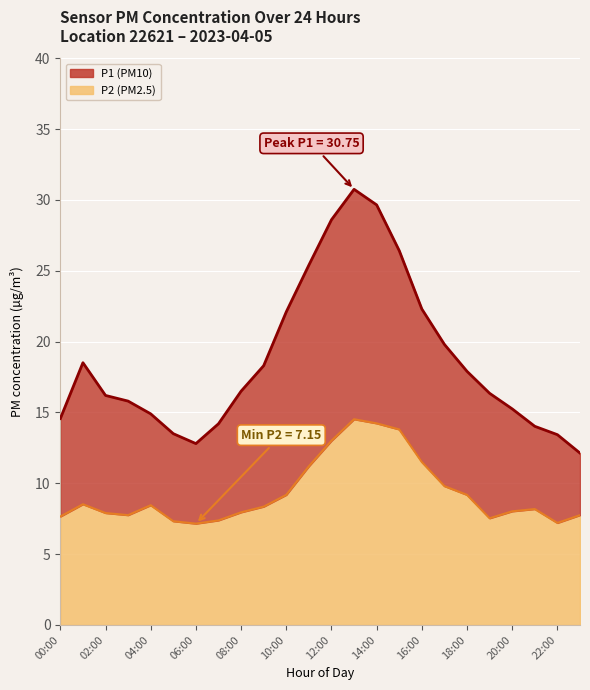

True or false: P1 and P2 intersect in this chart.

False